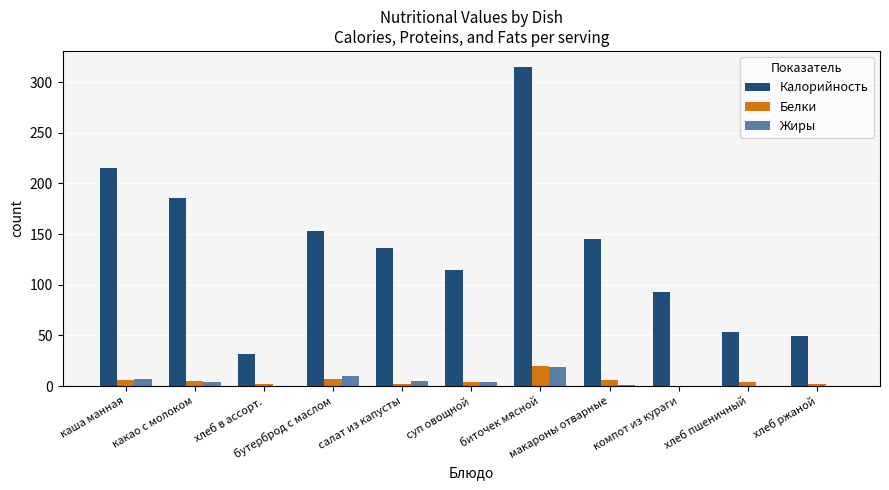

What is the difference between the Калорийность values at какао с молоком and макароны отварные?

41